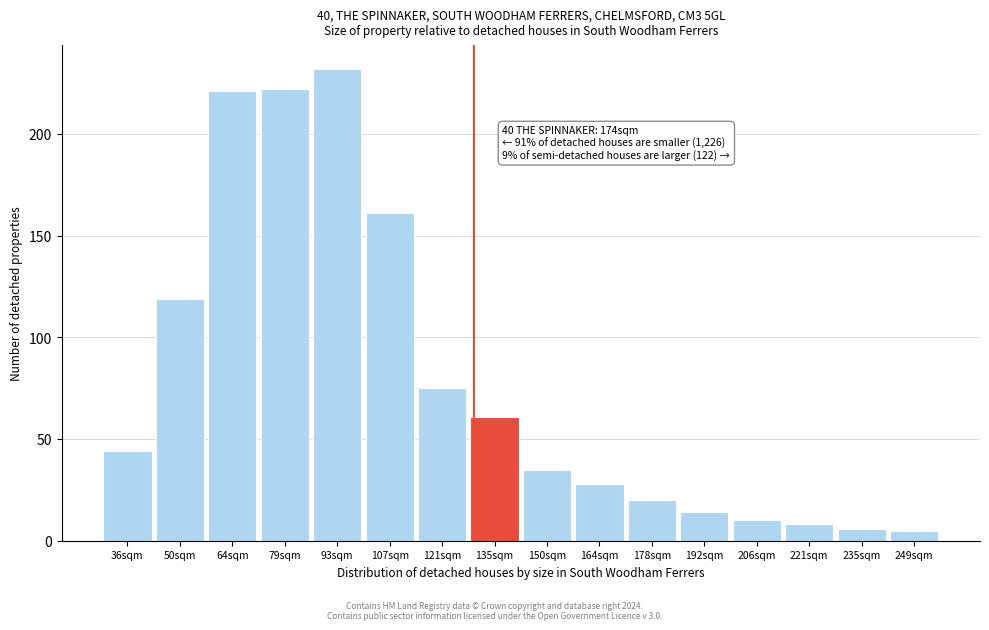

Reading left to right, what are all the values shown in this chart?

36sqm=44	50sqm=119	64sqm=221	79sqm=222	93sqm=232	107sqm=161	121sqm=75	135sqm=61	150sqm=35	164sqm=28	178sqm=20	192sqm=14	206sqm=10	221sqm=8	235sqm=6	249sqm=5